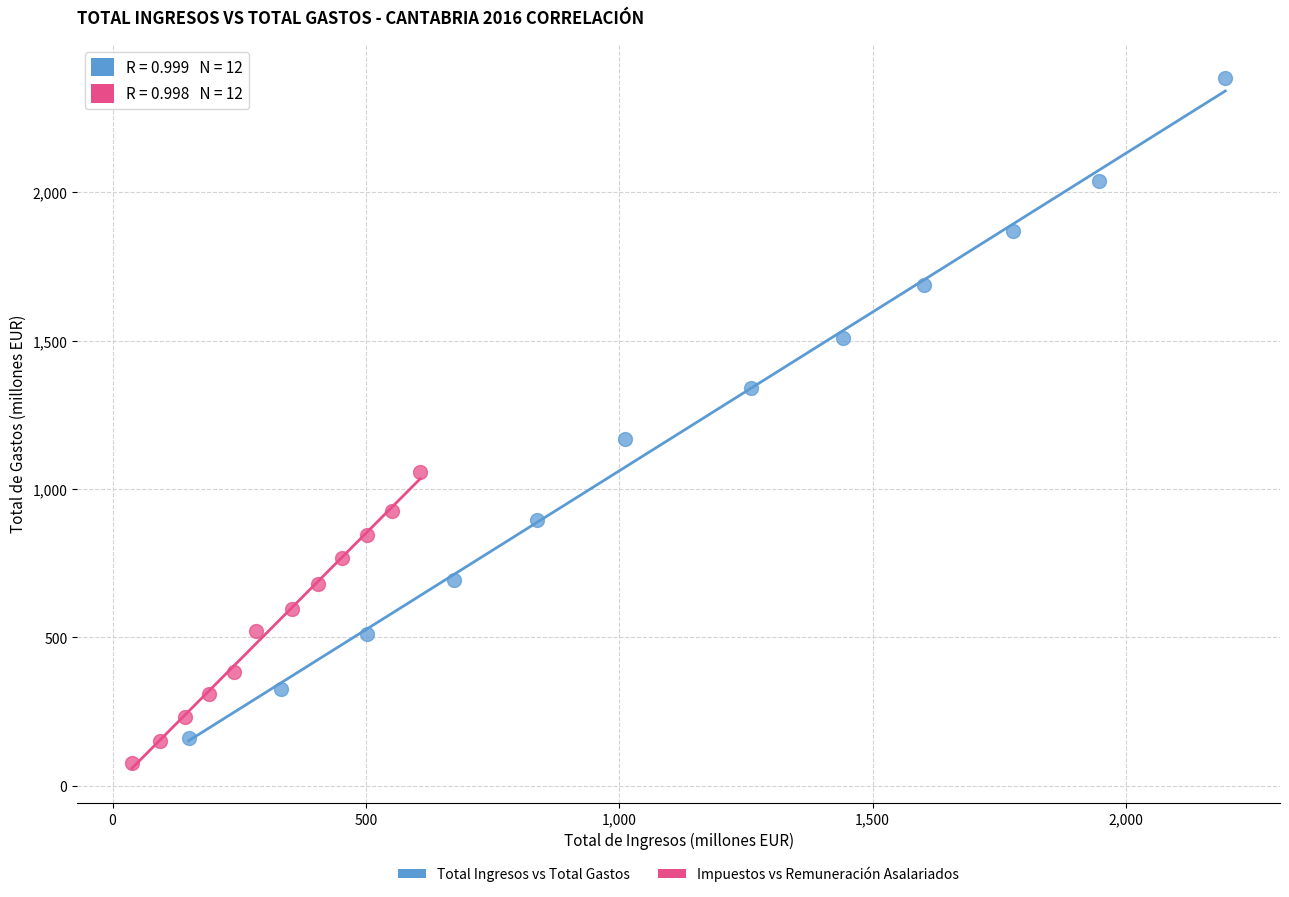

Which series has the largest Y range (max minus min)?

Total Ingresos vs Total Gastos